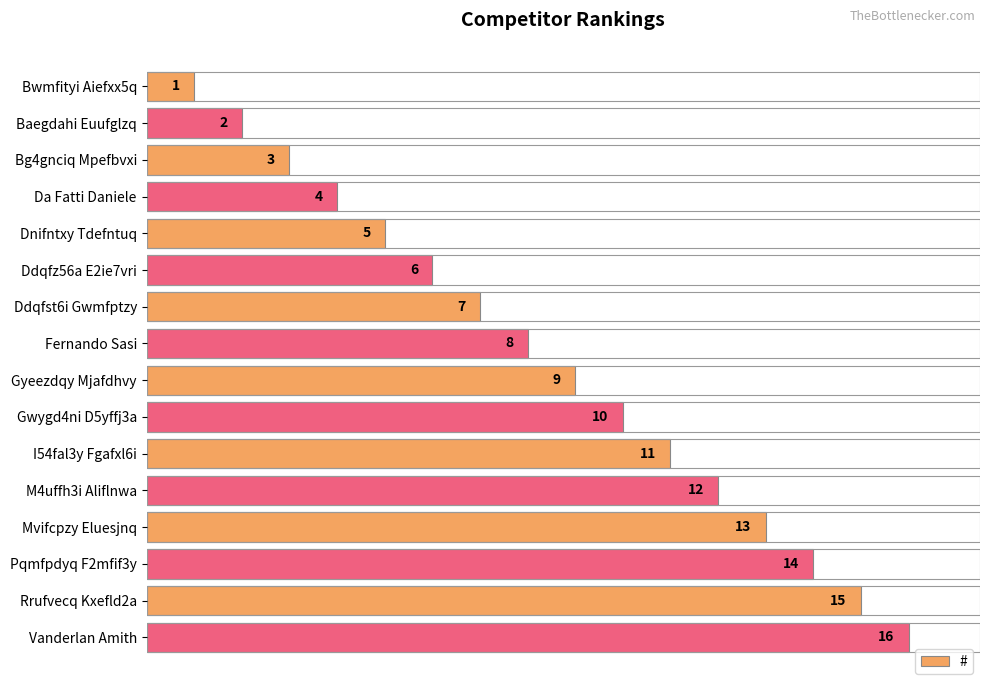

What is the ratio of the value at Fernando Sasi to the value at Vanderlan Amith?

0.5